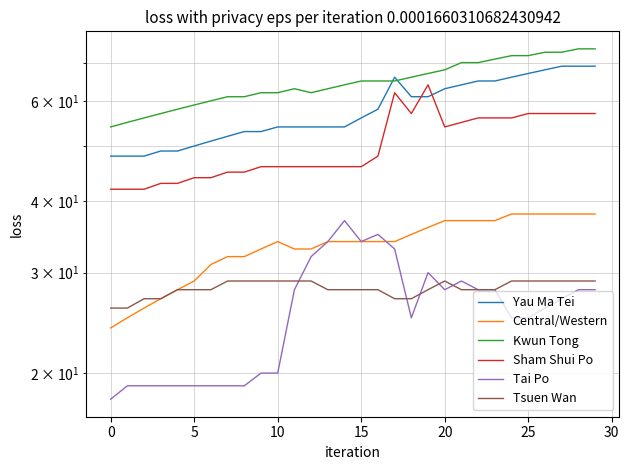

What is the average value of the Yau Ma Tei series?

58